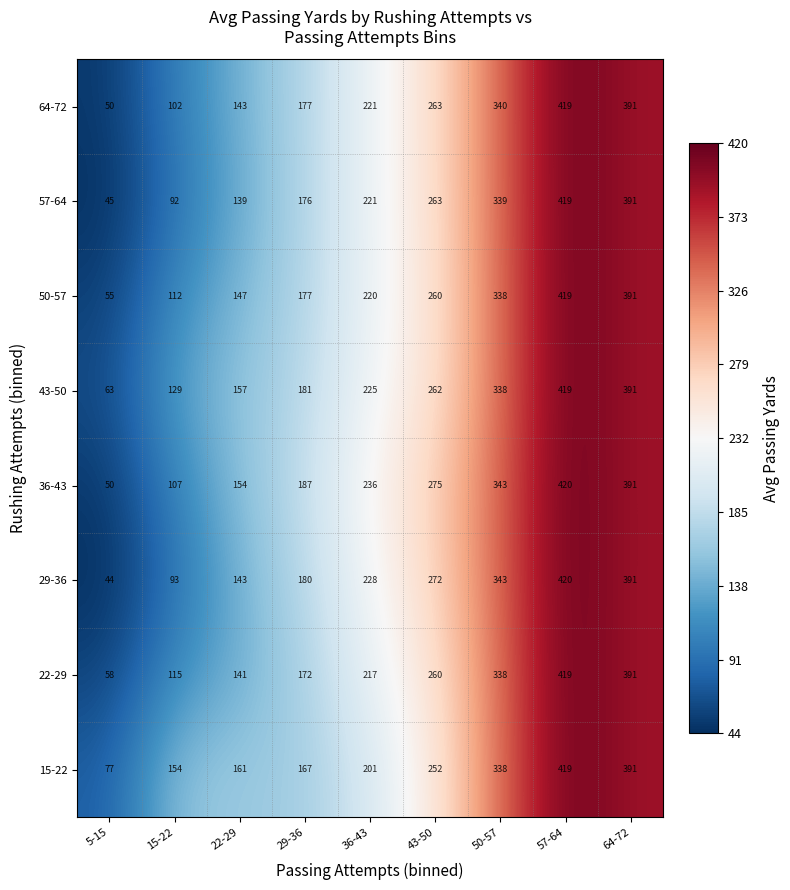

What is the sum of all 43-50 values?

2165